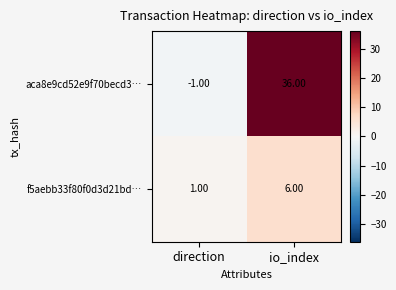

At direction, list the series in order from smallest to largest.

aca8e9cd52e9f70becd3…, f5aebb33f80f0d3d21bd…